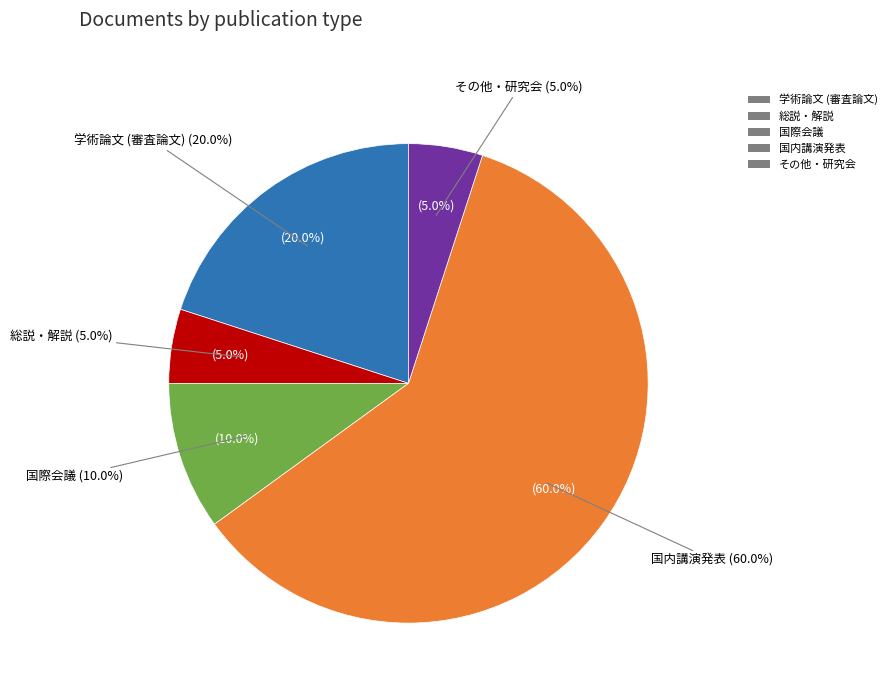

How many segments does this pie chart have?

5